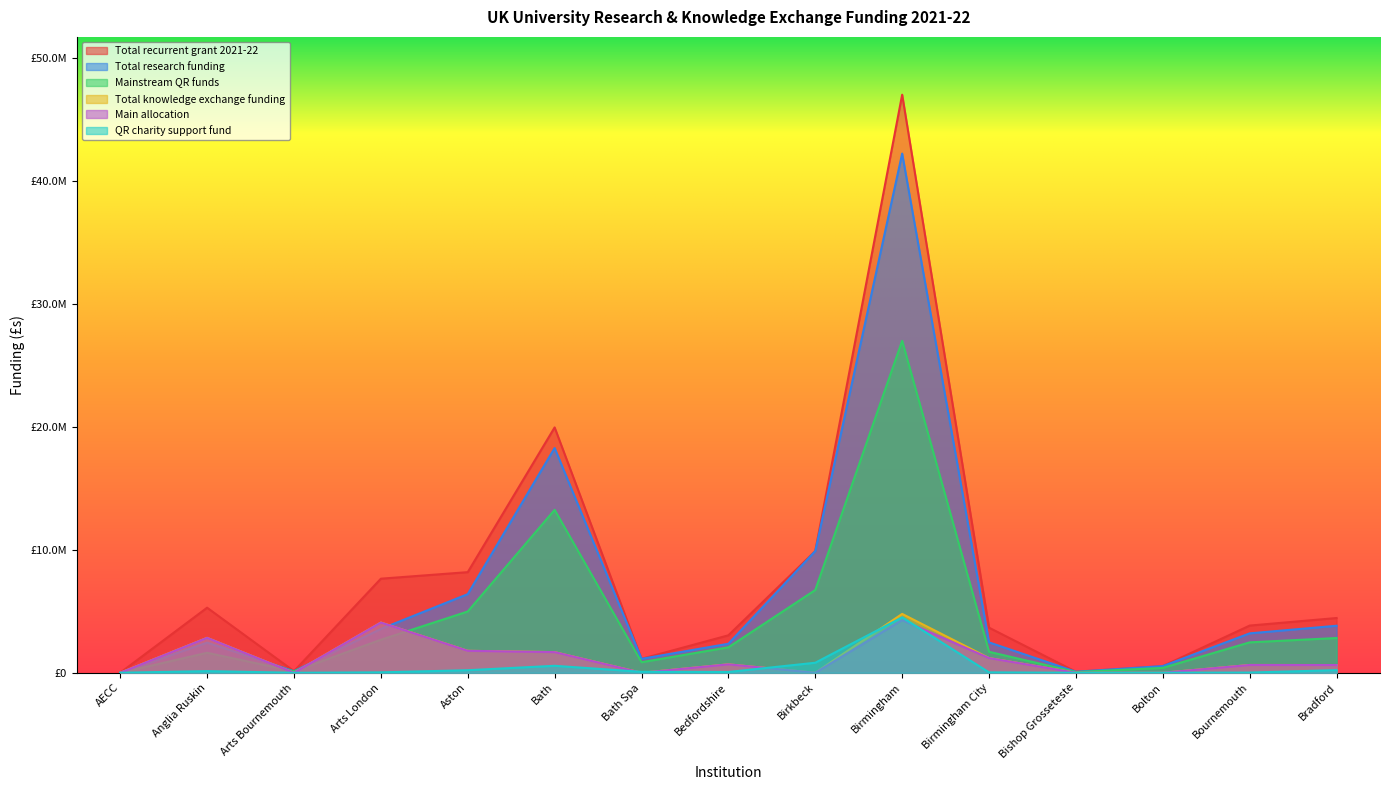

After their last crossing, which series has the higher values: Mainstream QR funds or Total knowledge exchange funding?

Mainstream QR funds